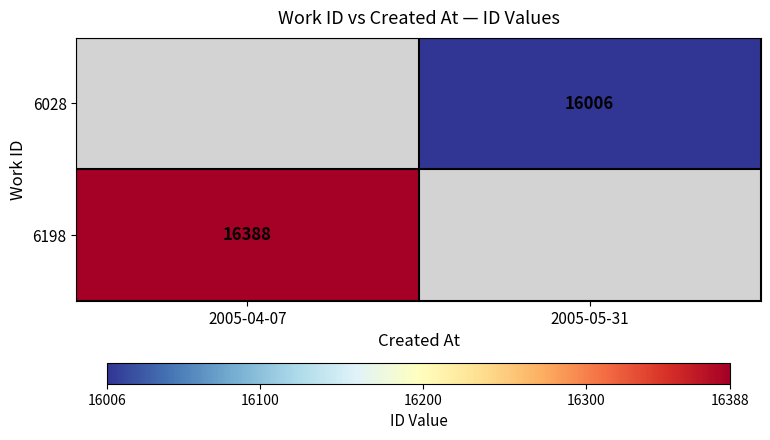

Is the value of 6198 at 2005-04-07 greater than the value of 6028 at 2005-05-31?

Yes